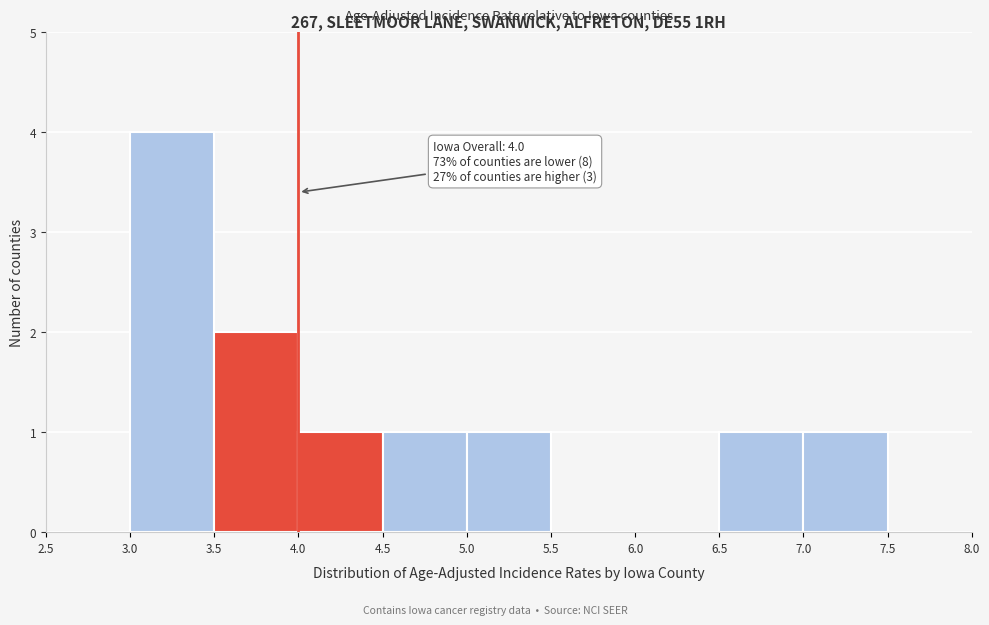

Which range on the x-axis has the tallest bar?

3.0 to 3.5